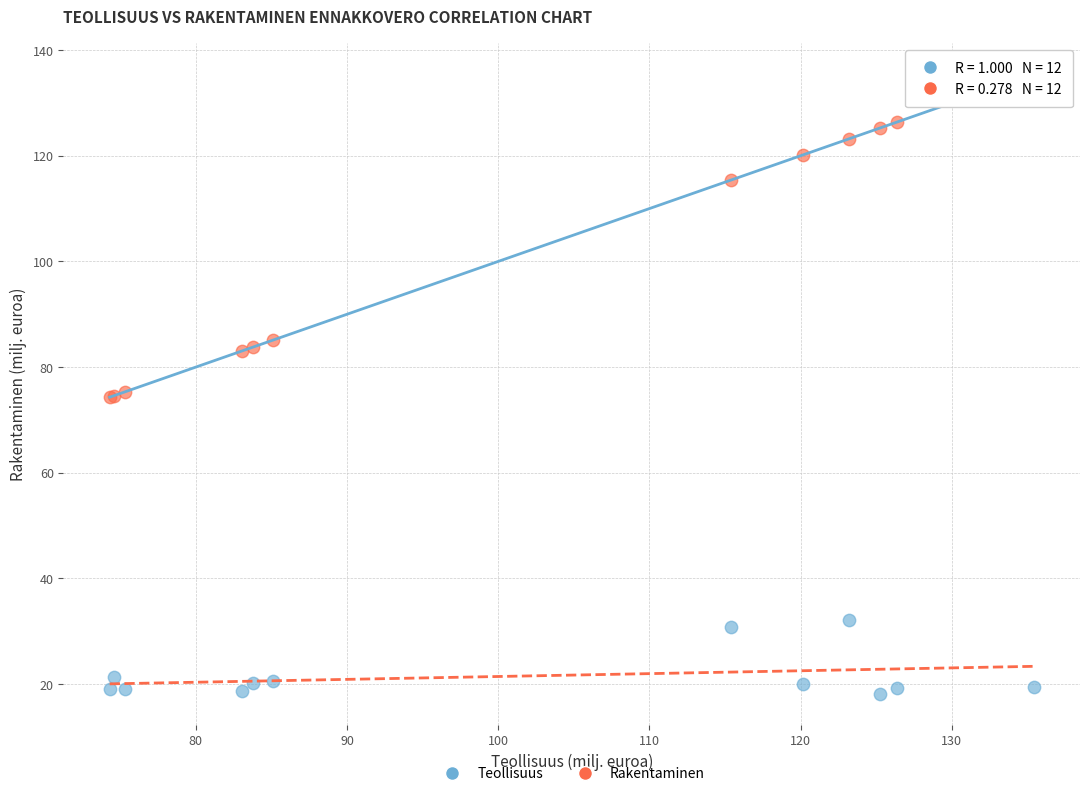

Which series contains the lowest Y value?

Teollisuus